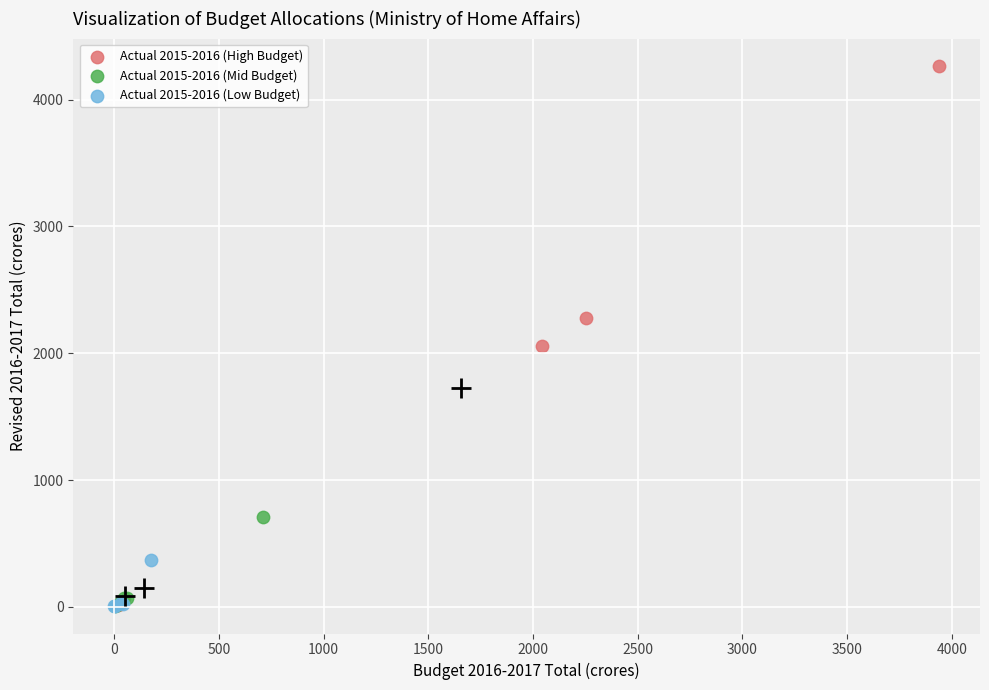

Which series reaches the maximum Y coordinate?

Actual 2015-2016 (High Budget)